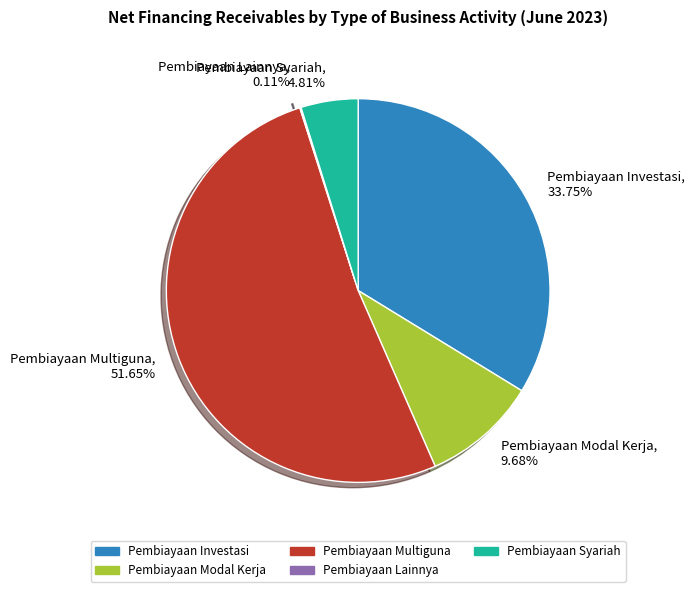

To the nearest percent, what percentage of the pie is Pembiayaan Modal Kerja?

10%